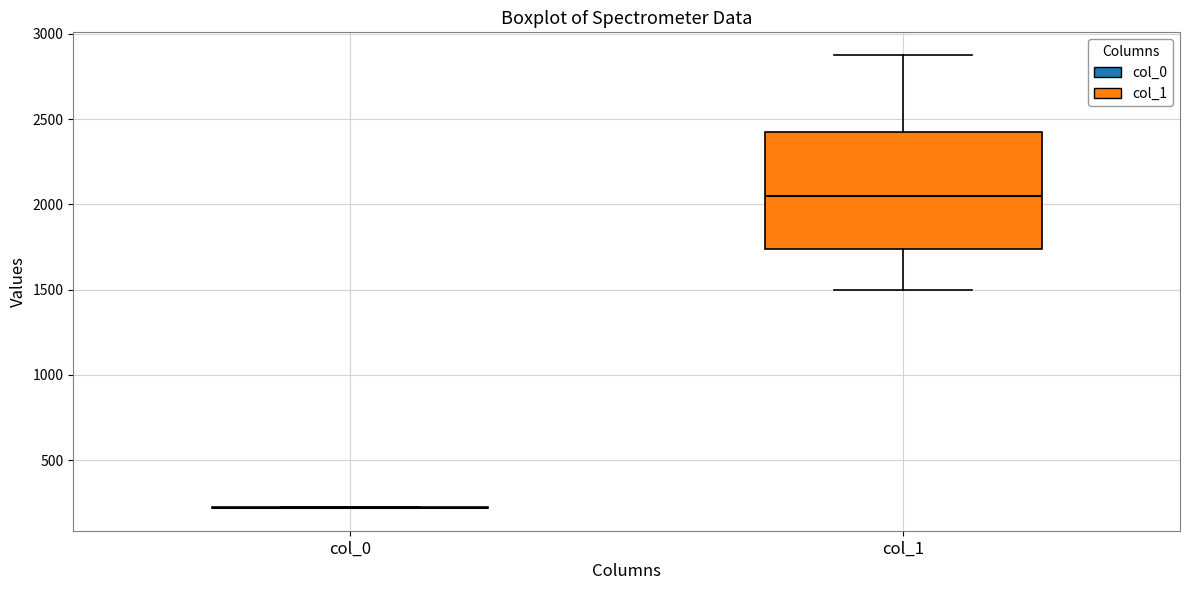

Reading left to right, read every box against the y-axis: the position of its median line, the range the box covers, and the ends of its whiskers. The values are not printed on the chart, so give them approximately, as read against the axis.

col_0: box collapsed to a line at 200, whiskers 200 to 200
col_1: median 2050, box 1750 to 2400, whiskers 1500 to 2900